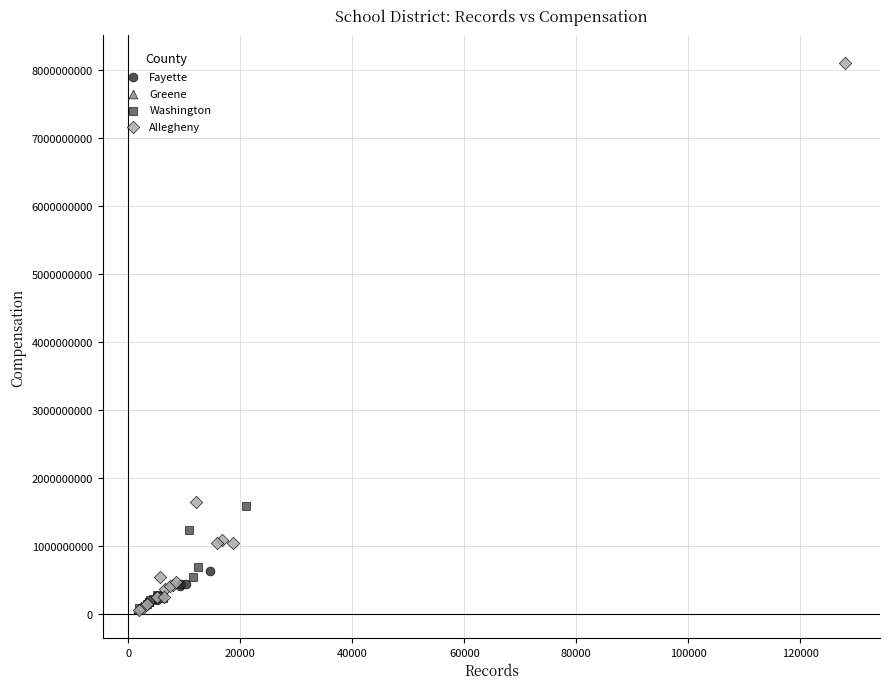

Which series has the widest spread of Y values?

Allegheny